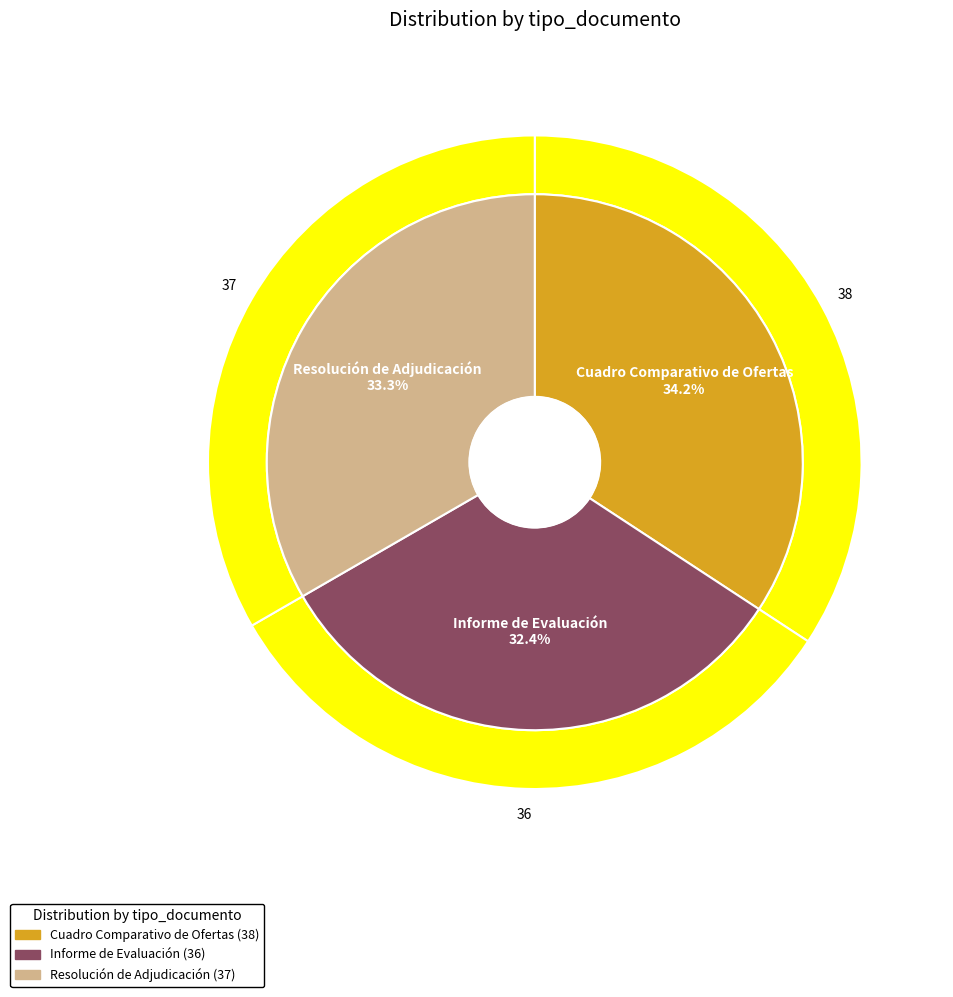

True or false: Resolución de Adjudicación accounts for 19% of the total.

False